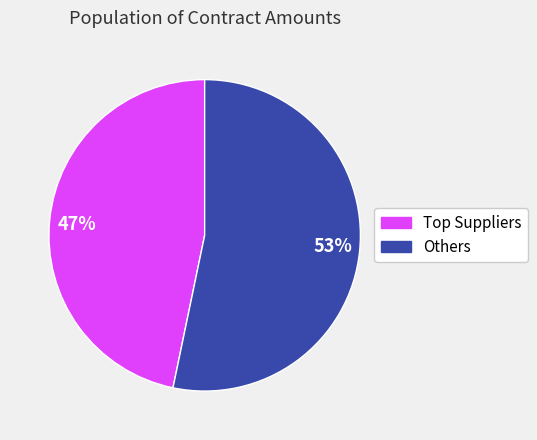

What is the largest slice in the pie chart?

53%